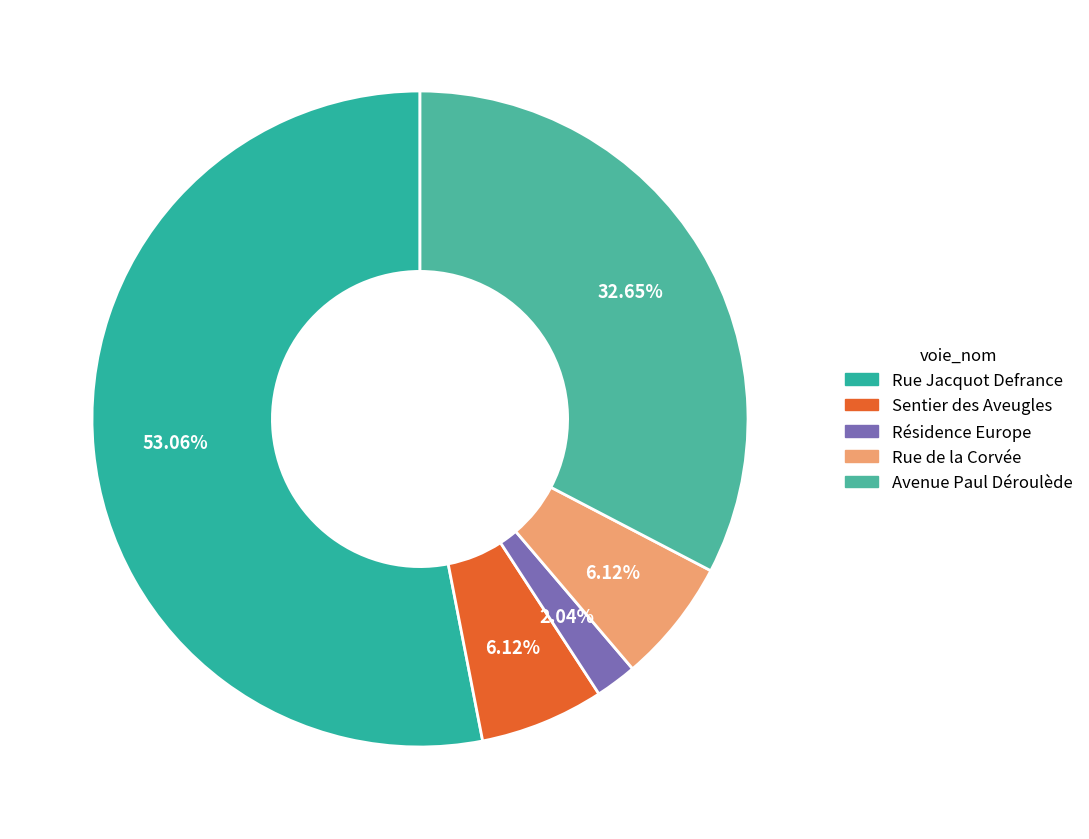

Combined, what portion of the pie is Rue Jacquot Defrance and Résidence Europe?

55.1%